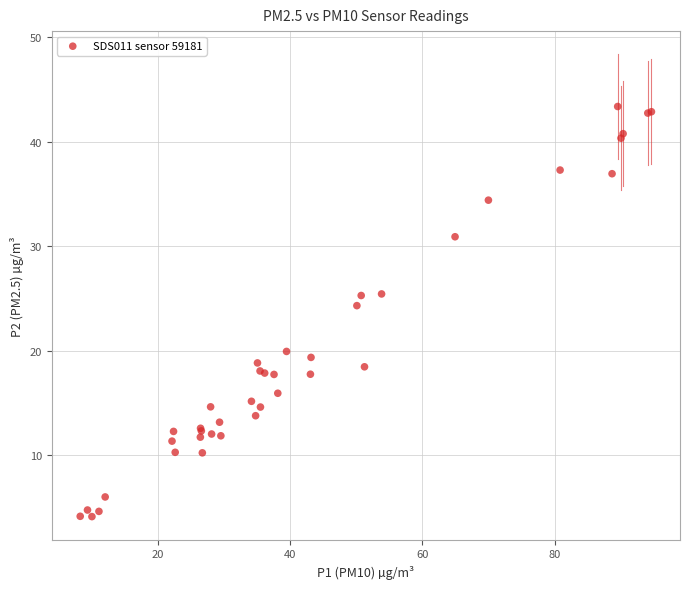

What Y value in the scatter plot is closest to 23?

24.3